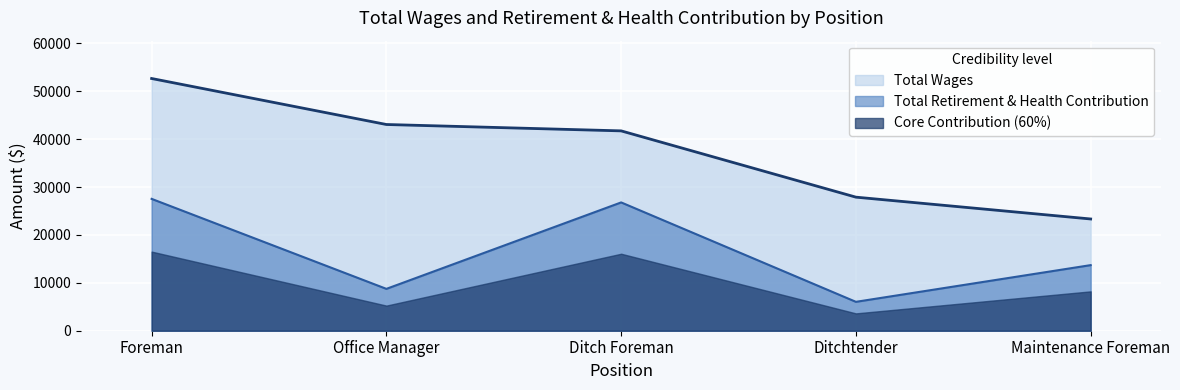

What is the approximate value of Total Wages at Ditchtender?

27883.0